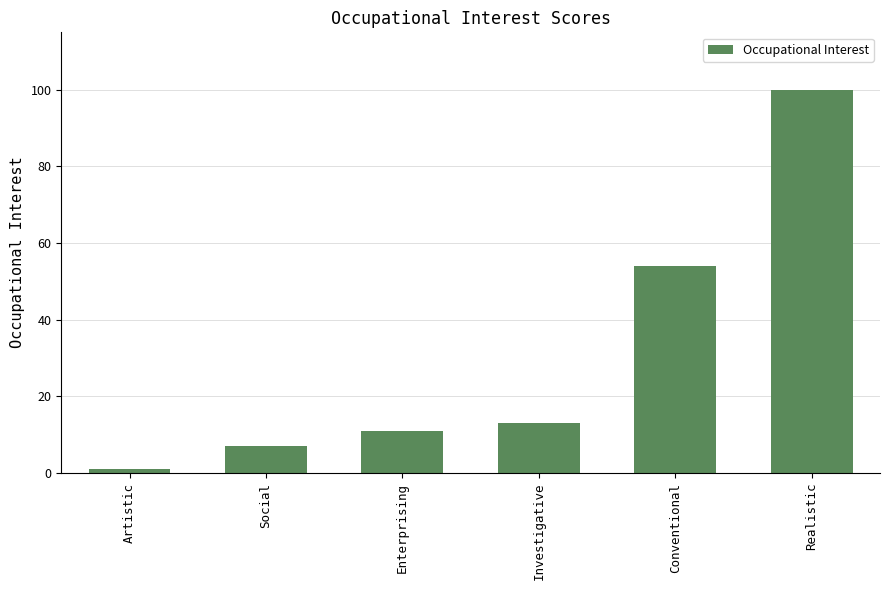

Where is the data nearest to the value 50?

Conventional